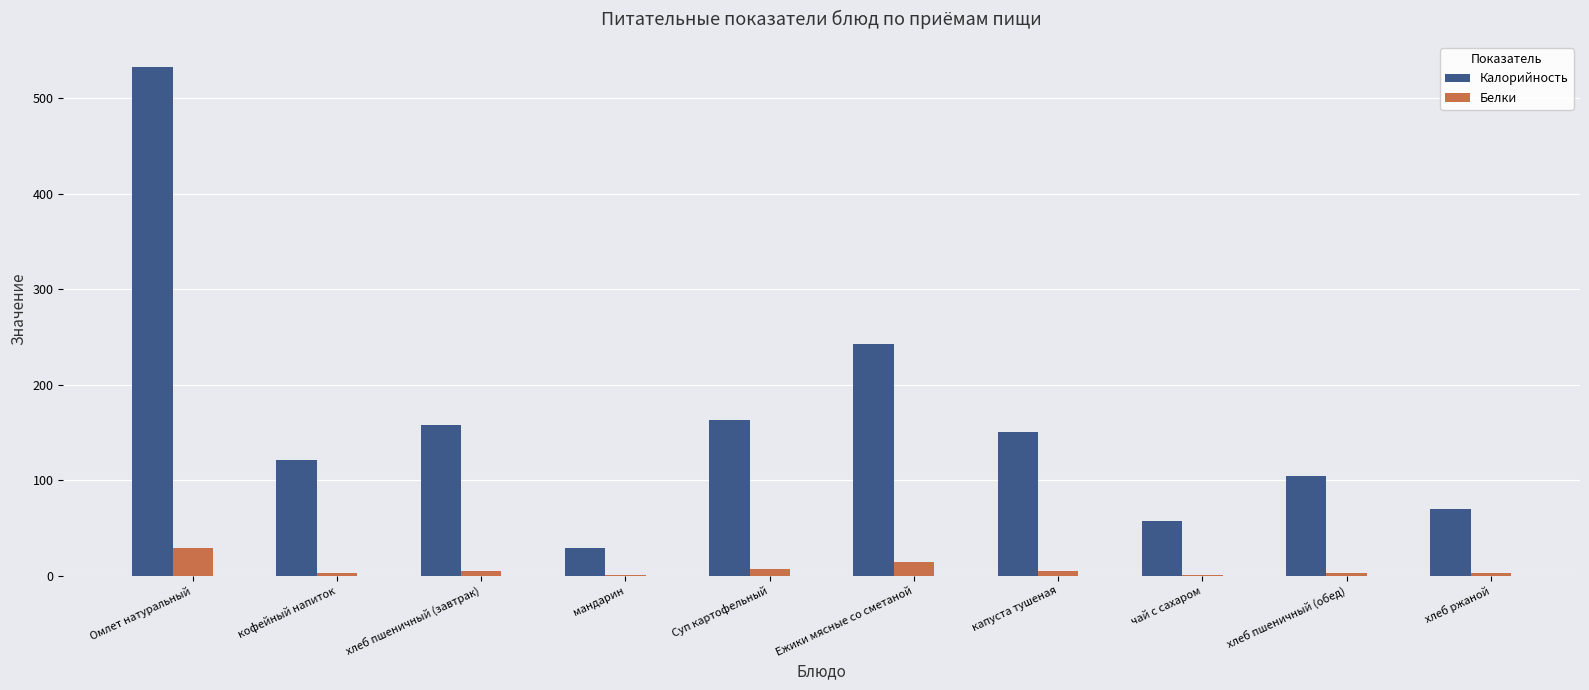

Count the number of data series in this chart.

2